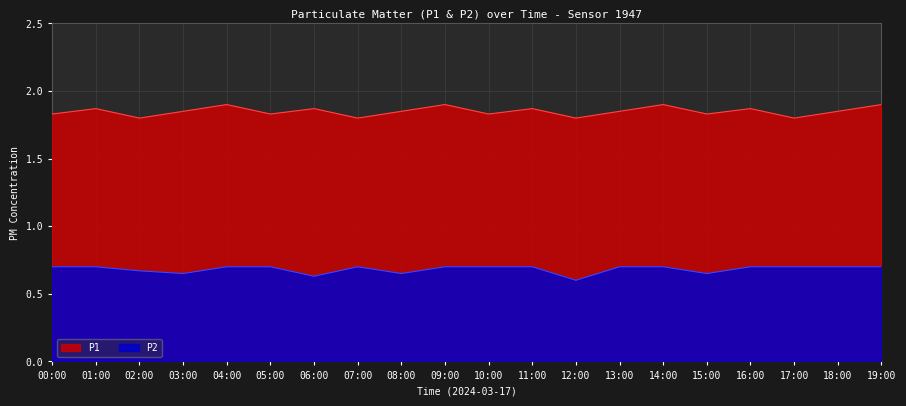

True or false: P2 and P1 intersect in this chart.

False